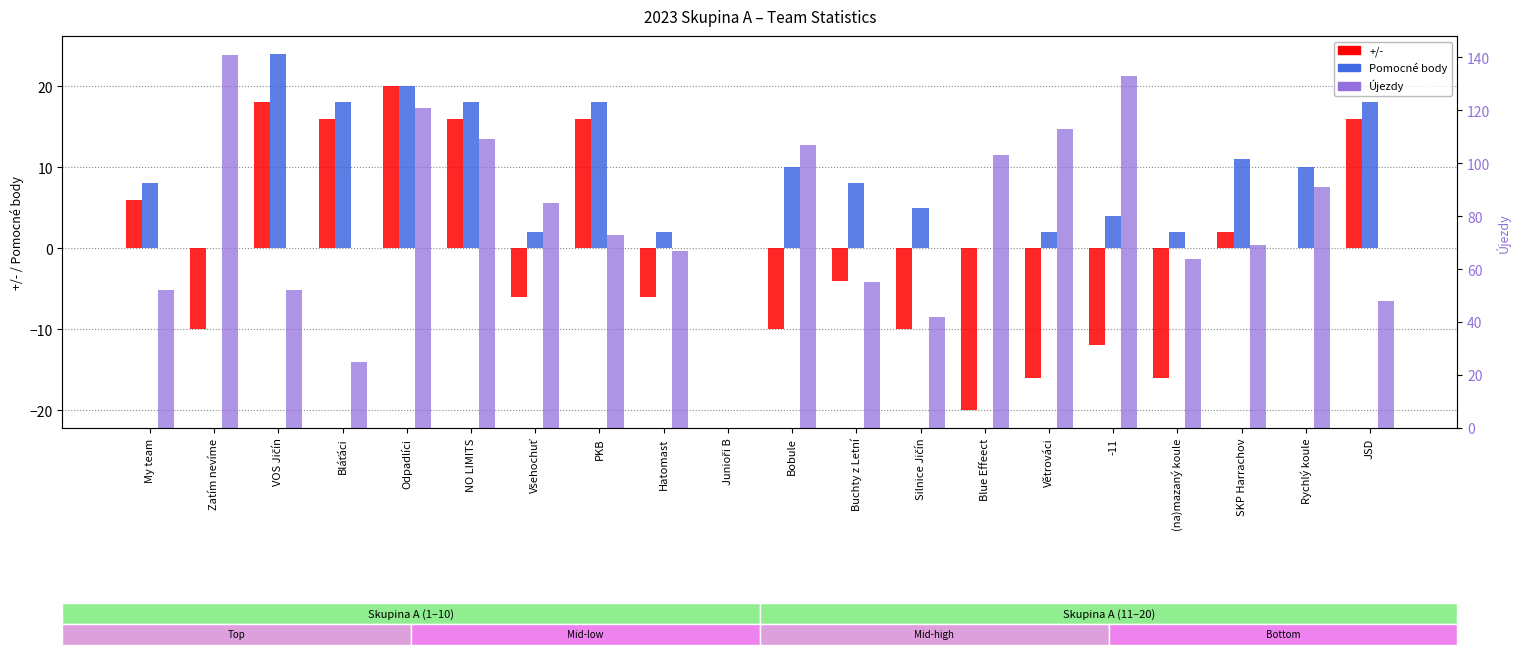

Reading left to right, transcribe all the data shown in this chart.

+/-: My team=6	Zatím nevíme=-10	VOS Jičín=18	Bláťáci=16	Odpadlíci=20	NO LIMITS=16	Všehochuť=-6	PKB=16	Hatomast=-6	Junioři B=0	Bobule=-10	Buchty z Letní=-4	Silnice Jičín=-10	Blue Effeect=-20	Větrováci=-16	-11=-12	(na)mazaný koule=-16	SKP Harrachov=2	Rychlý koule=0	JSD=16
Pomocné body: My team=8	Zatím nevíme=0	VOS Jičín=24	Bláťáci=18	Odpadlíci=20	NO LIMITS=18	Všehochuť=2	PKB=18	Hatomast=2	Junioři B=0	Bobule=10	Buchty z Letní=8	Silnice Jičín=5	Blue Effeect=0	Větrováci=2	-11=4	(na)mazaný koule=2	SKP Harrachov=11	Rychlý koule=10	JSD=18
Újezdy: My team=52	Zatím nevíme=141	VOS Jičín=52	Bláťáci=25	Odpadlíci=121	NO LIMITS=109	Všehochuť=85	PKB=73	Hatomast=67	Junioři B=0	Bobule=107	Buchty z Letní=55	Silnice Jičín=42	Blue Effeect=103	Větrováci=113	-11=133	(na)mazaný koule=64	SKP Harrachov=69	Rychlý koule=91	JSD=48